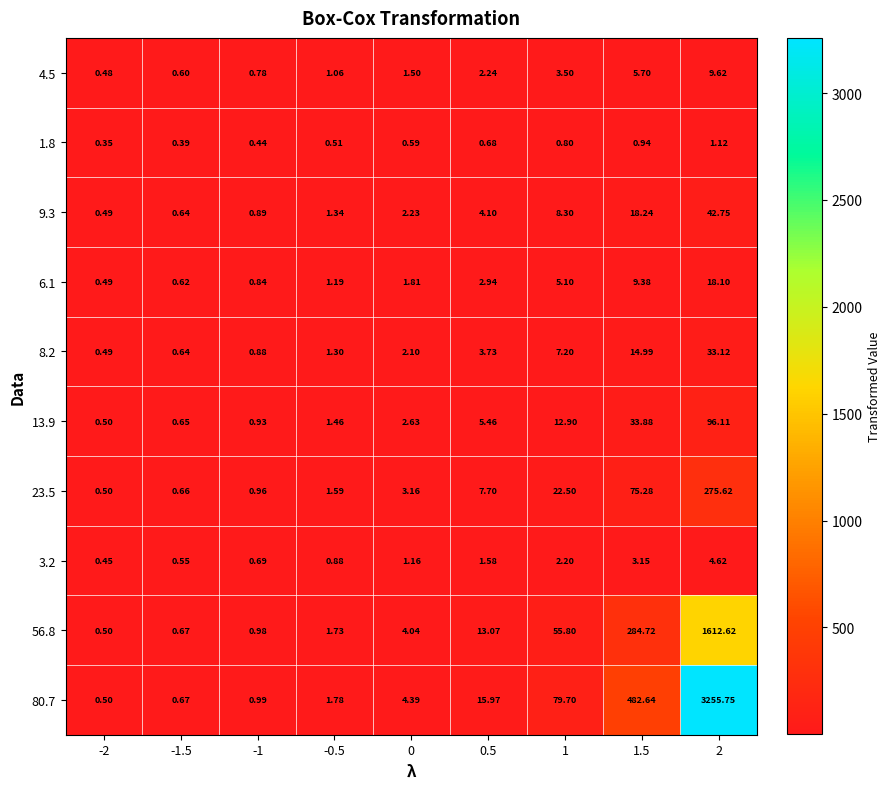

Which label corresponds to the largest value in the chart?

2